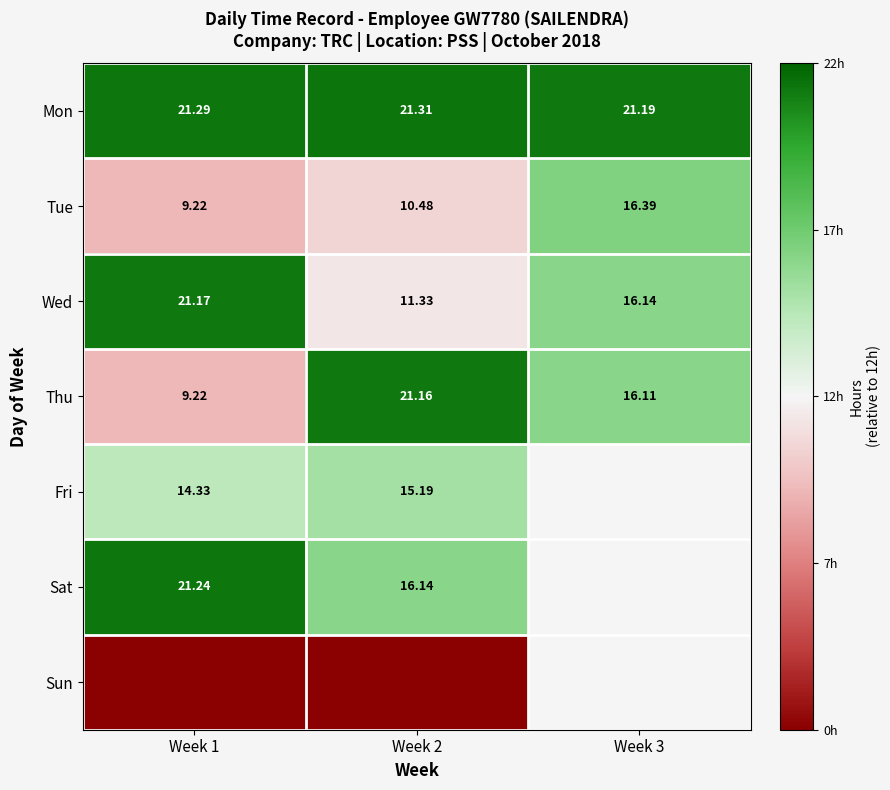

How many distinct data groups are displayed?

7